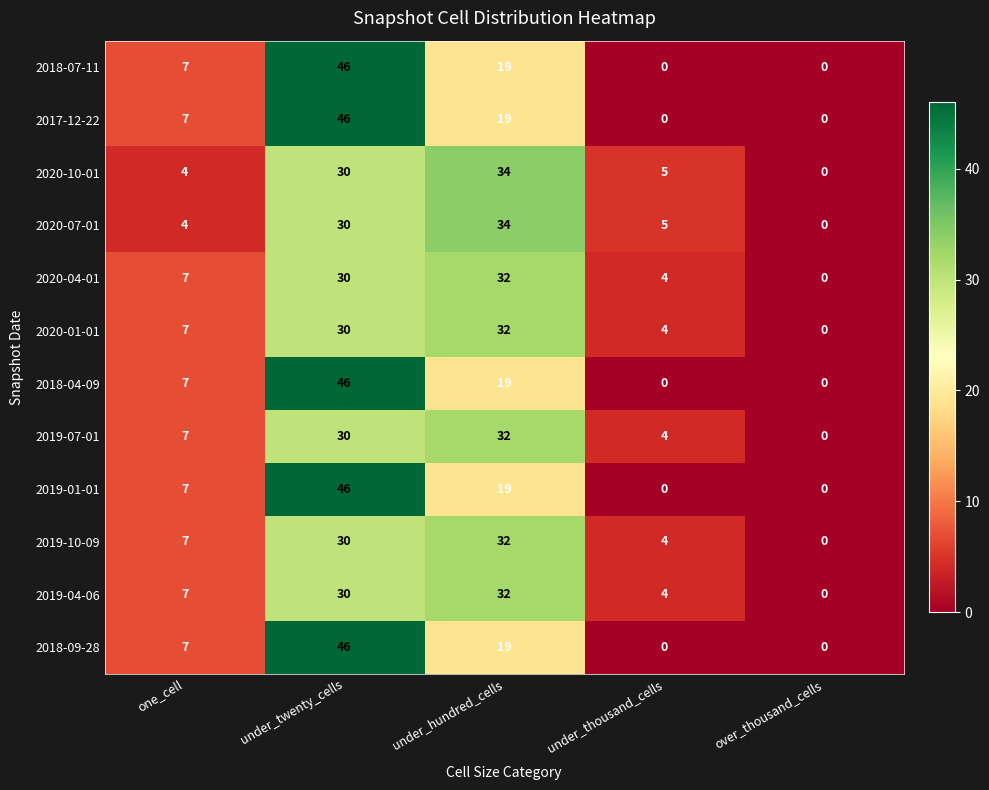

What is the sum of the 2020-07-01 values at under_hundred_cells and over_thousand_cells?

34